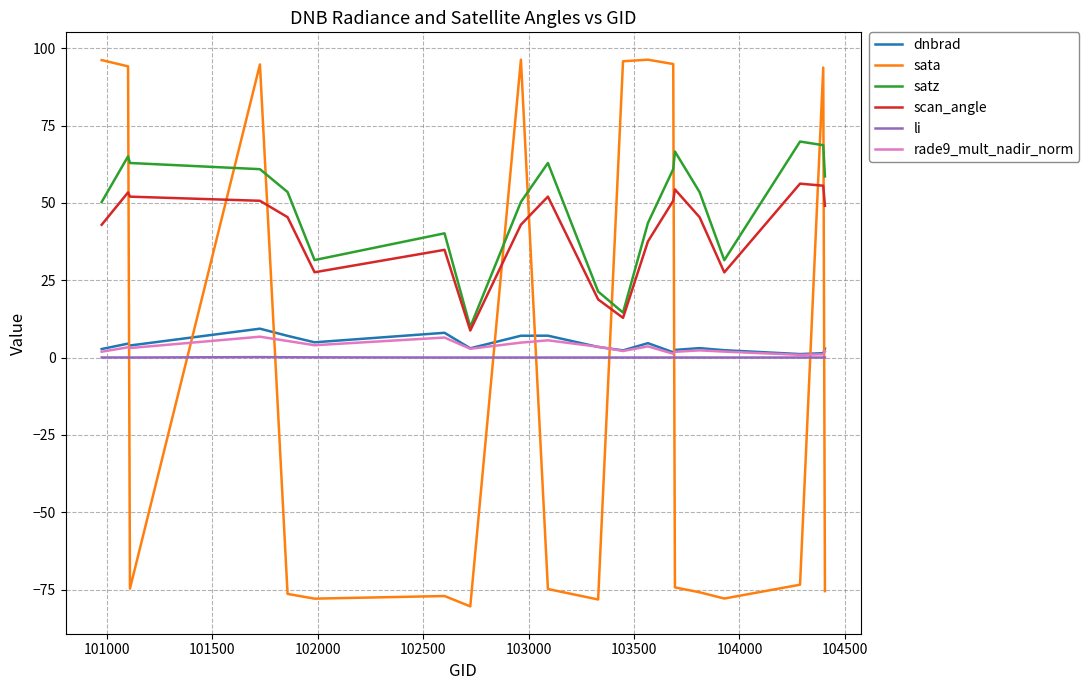

True or false: dnbrad and satz intersect in this chart.

False